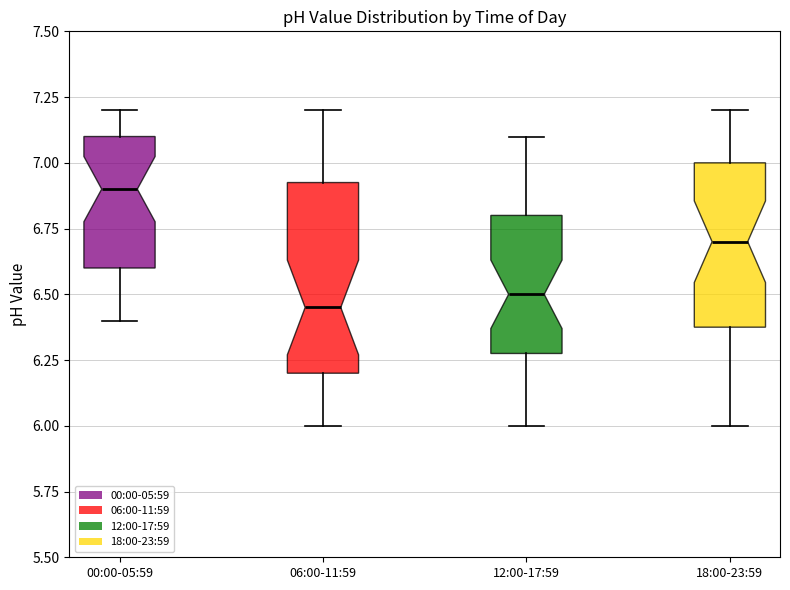

Where does the median line of the box for 12:00-17:59 sit on the y-axis? The values are not printed on the chart, so give them approximately, as read against the axis.

6.50